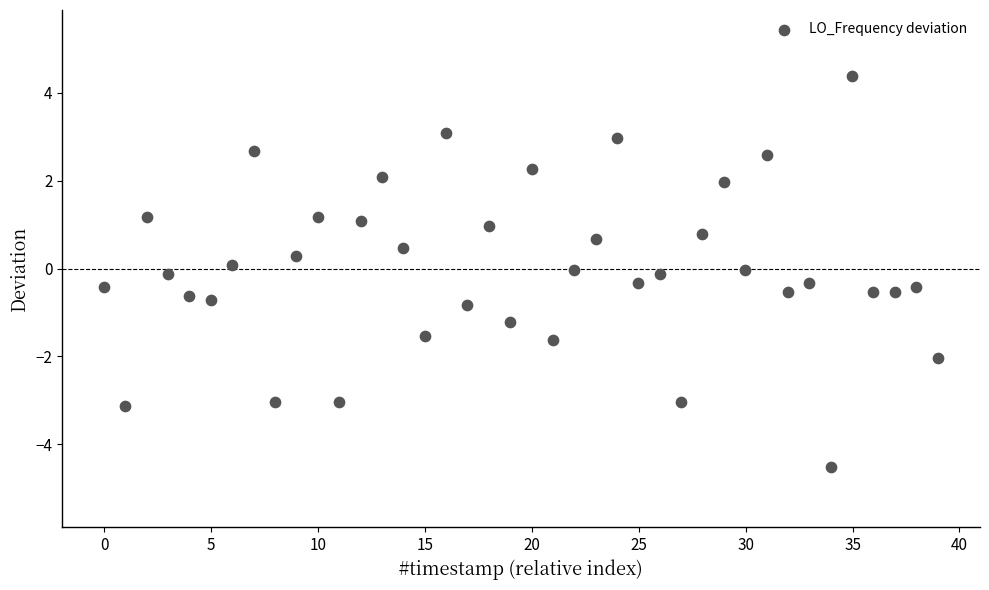

What is the range of Y values (max minus min)?

8.9